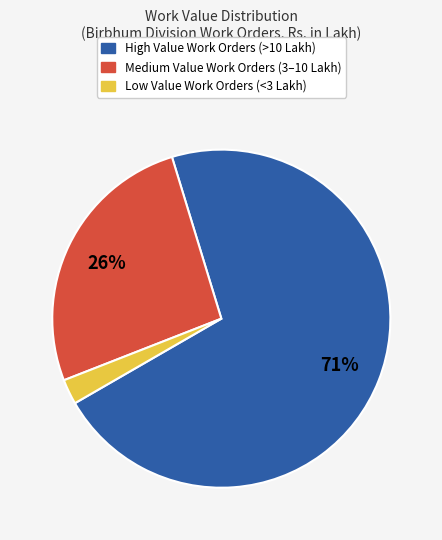

Is there a majority slice in this chart?

Yes